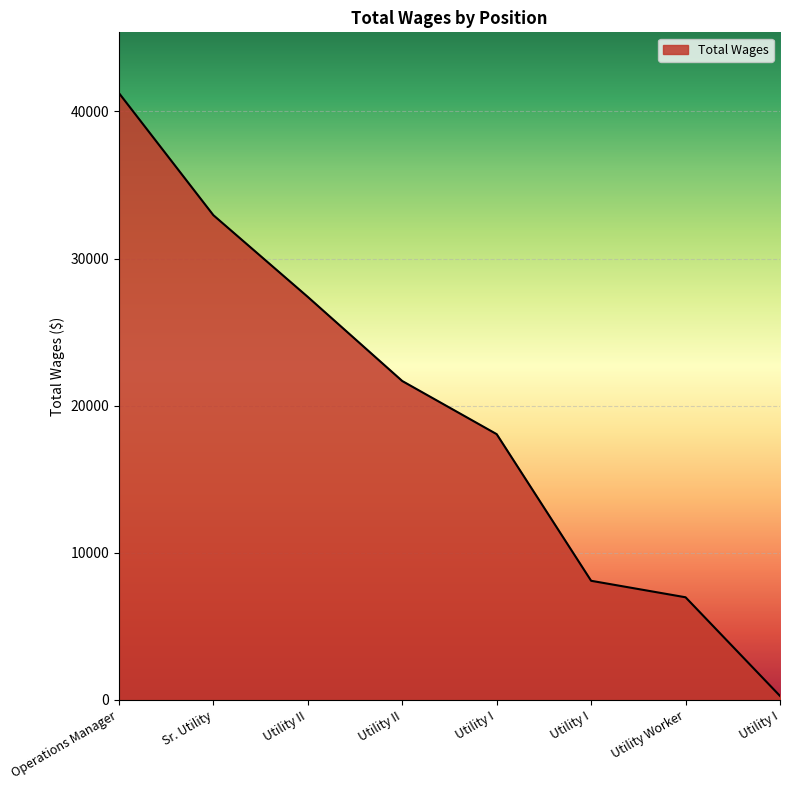

Is this an area chart (filled region under the line)?

Yes